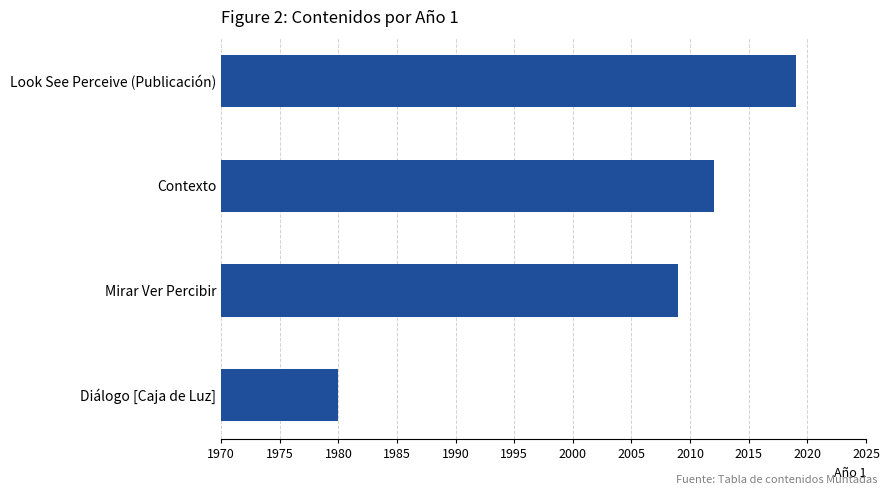

Rank the categories by value from lowest to highest.

Diálogo [Caja de Luz], Mirar Ver Percibir, Contexto, Look See Perceive (Publicación)